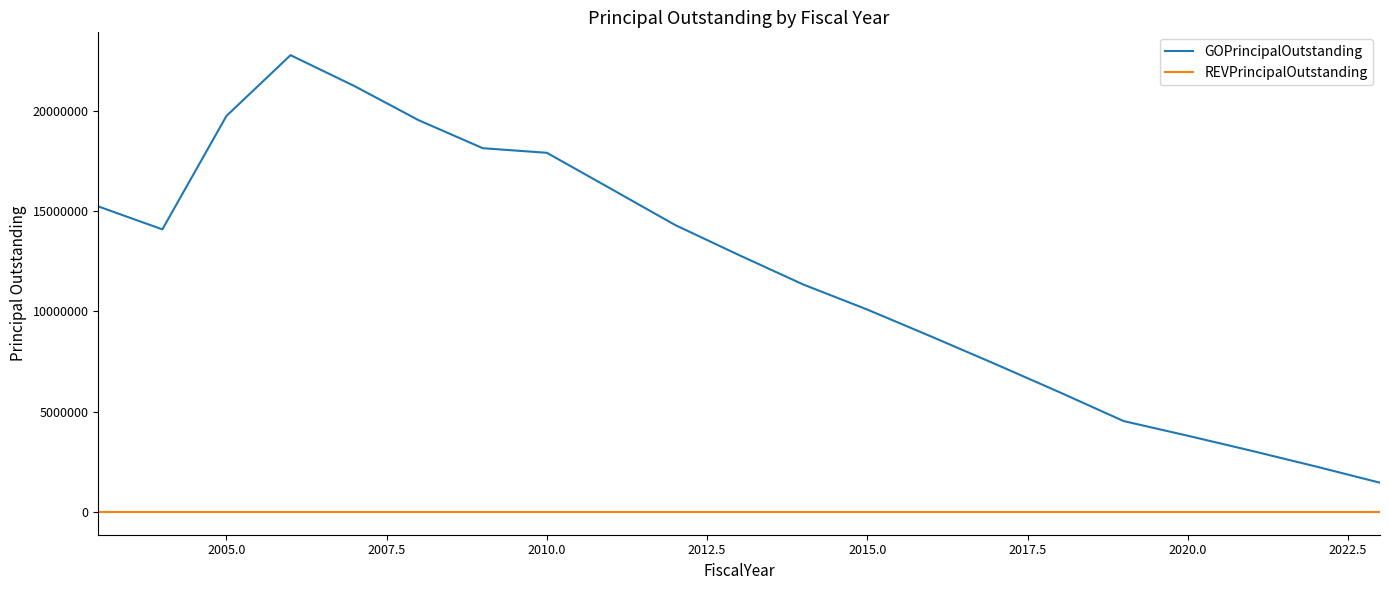

True or false: GOPrincipalOutstanding has more than 1 interior local peaks.

False